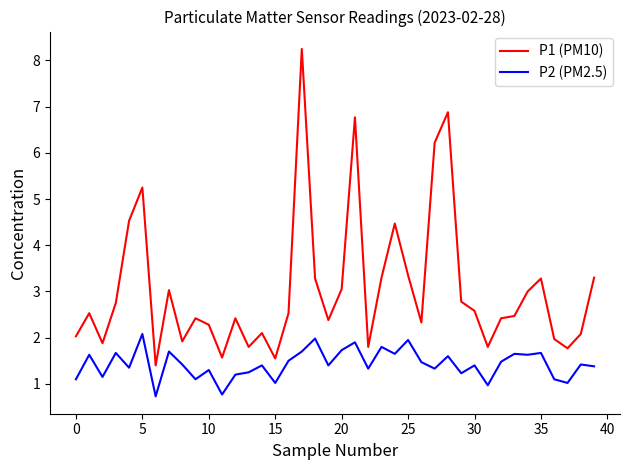

True or false: P2 (PM2.5) has more than 1 points higher than both neighbors.

True